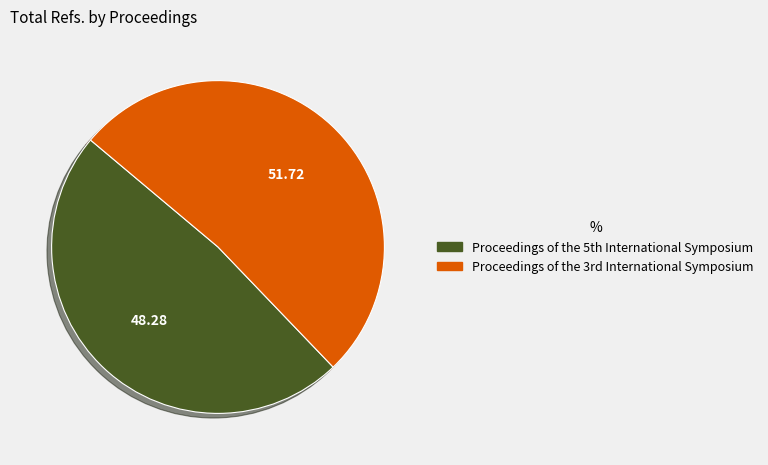

What is the largest slice in the pie chart?

Proceedings of the 3rd International Symposium